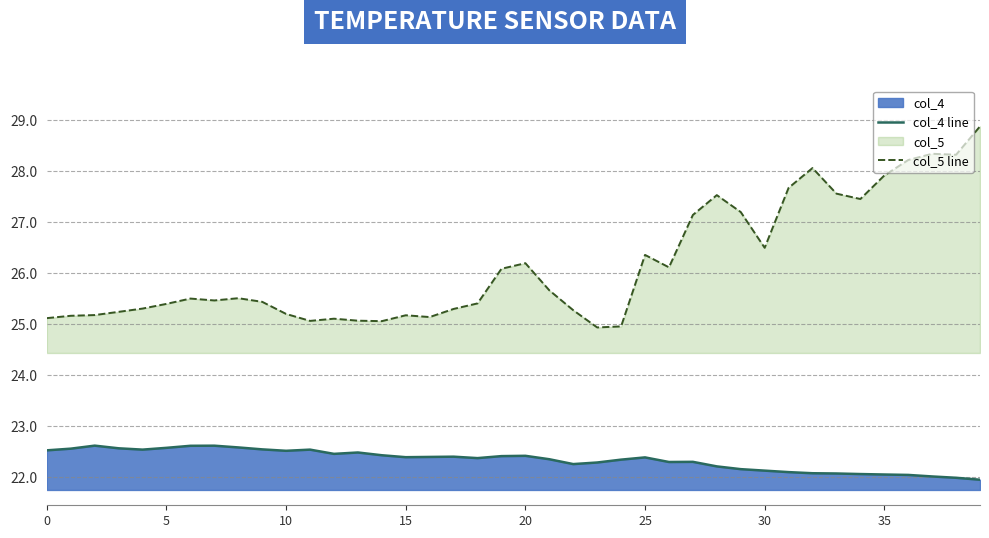

What is the minimum value shown in the chart?

22.0